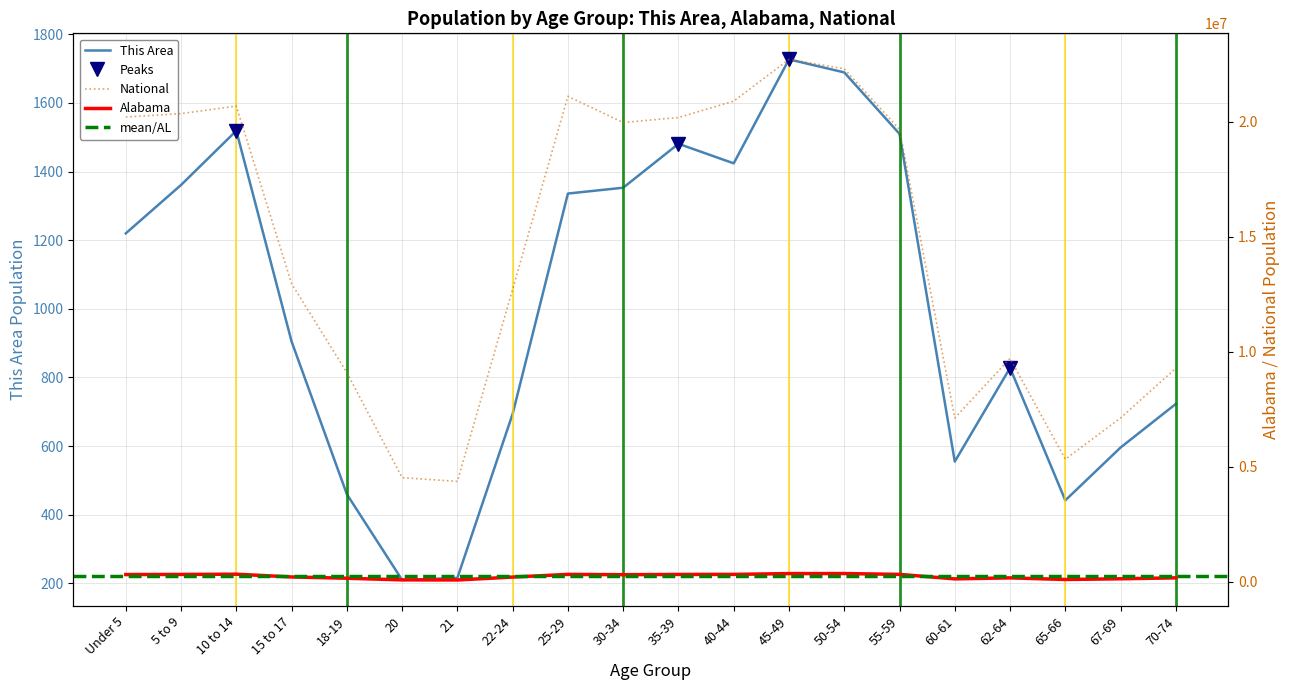

Where does the Alabama series first go above 297888?

Under 5